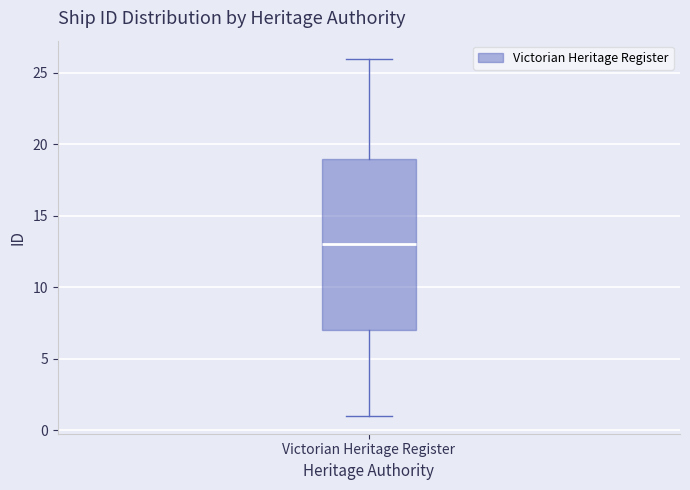

Transcribe this box plot: give where the median line is, the range the box spans, and where the two whiskers end, as read against the y-axis. The values are not printed on the chart, so give them approximately, as read against the axis.

median 13, box 7 to 19, whiskers 1 to 26